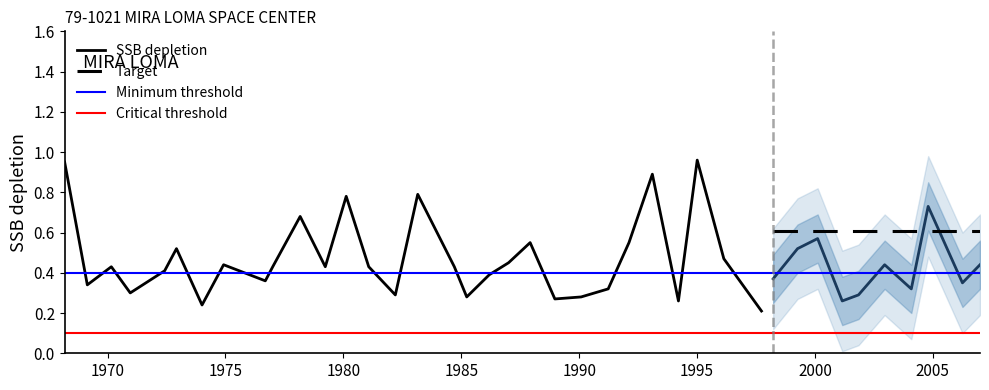

The chart shows a value of 0.4 at 1976-09-10. True or false?

True